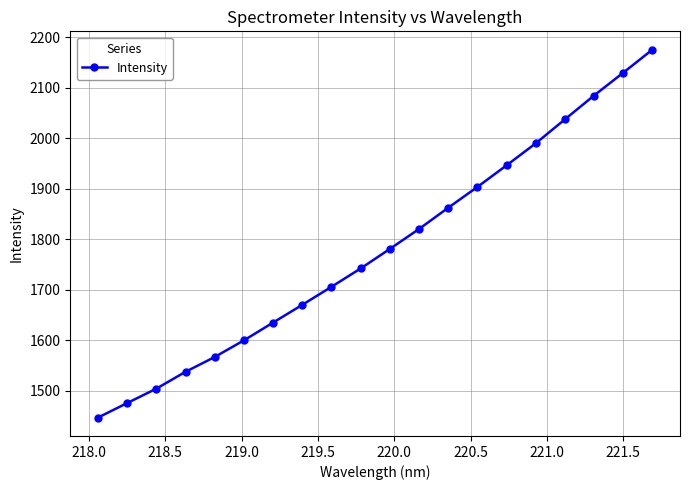

What is the smallest value displayed?

1446.9